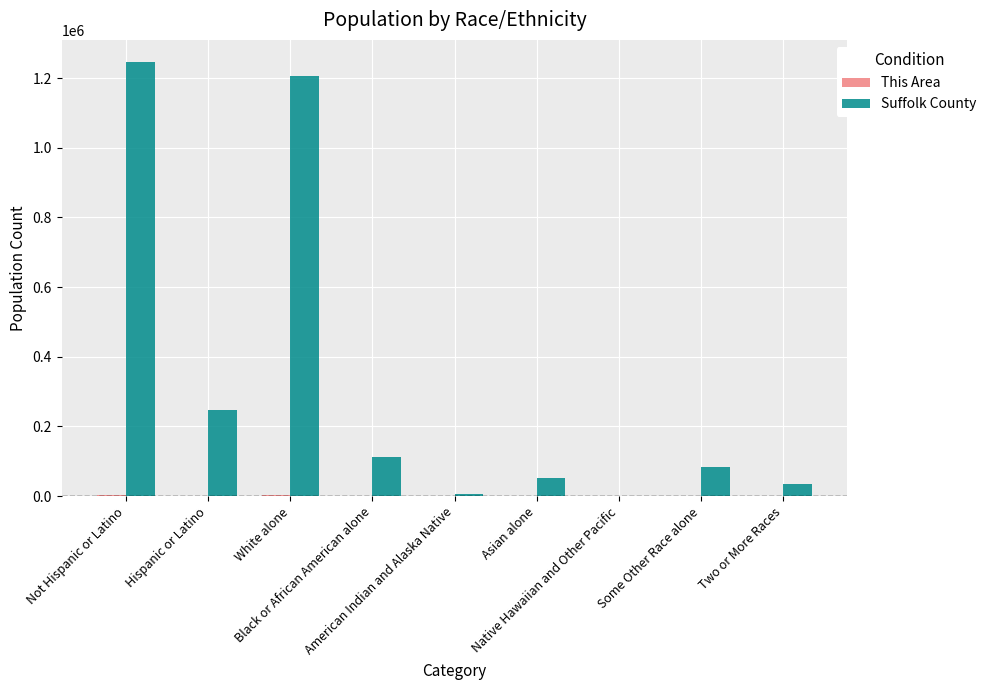

True or false: This Area has a value of 193 at Some Other Race alone.

False